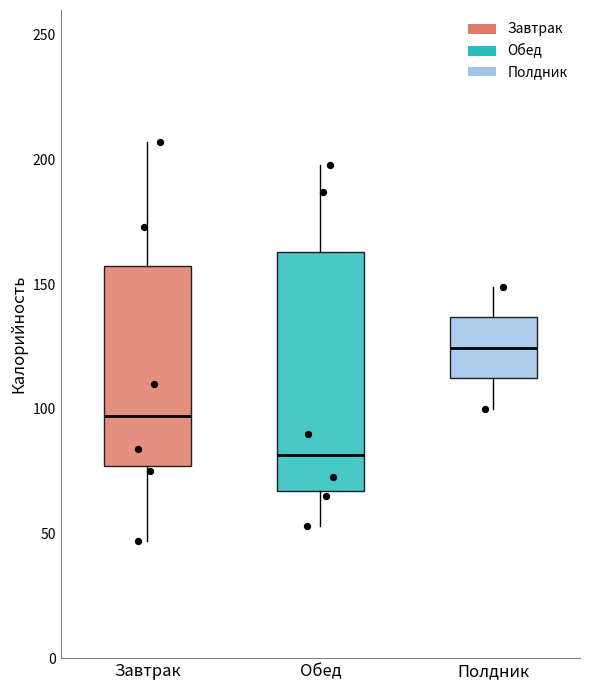

Which box has the highest median line?

Полдник